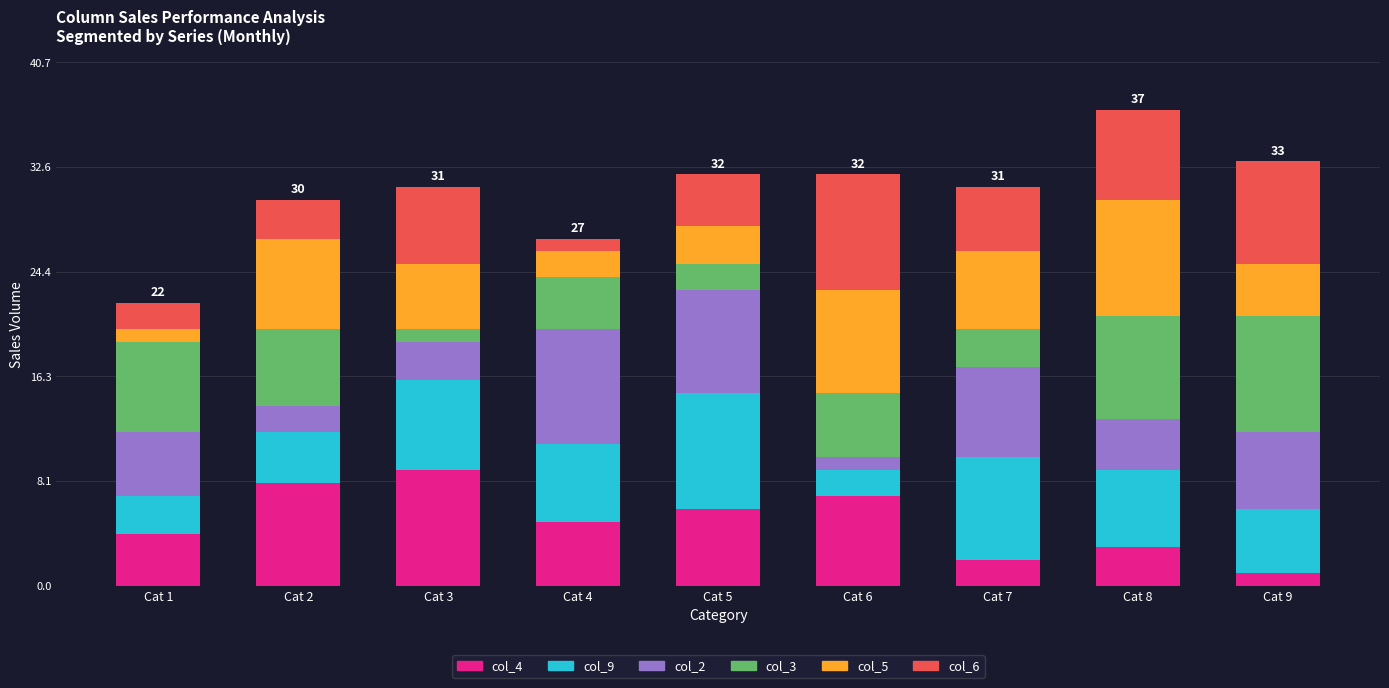

Which category has the lowest value in the col_4 series?

Cat 9